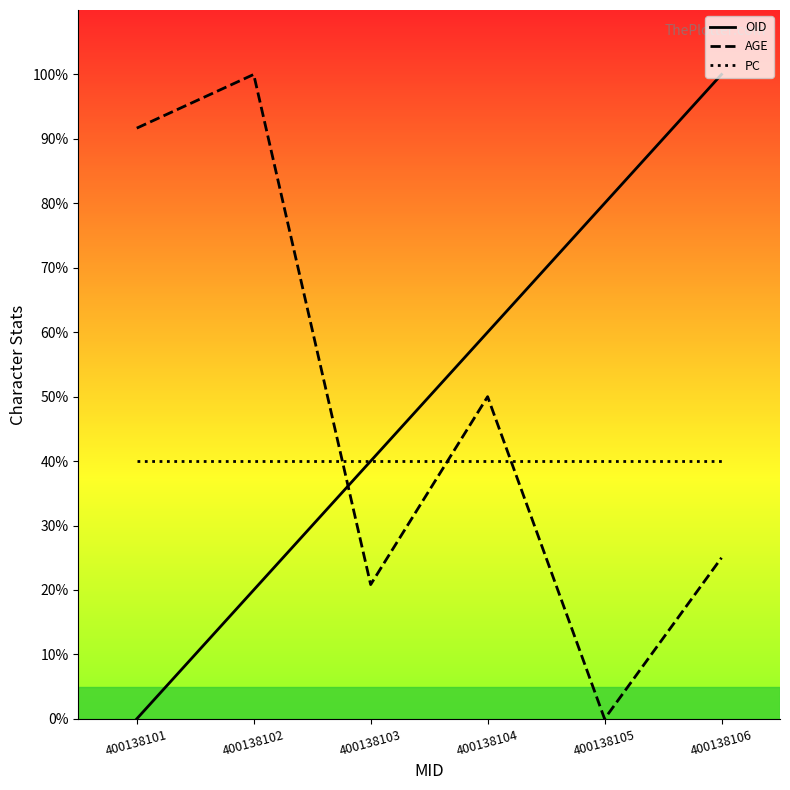

Where is PC nearest to the value 40?

400138101